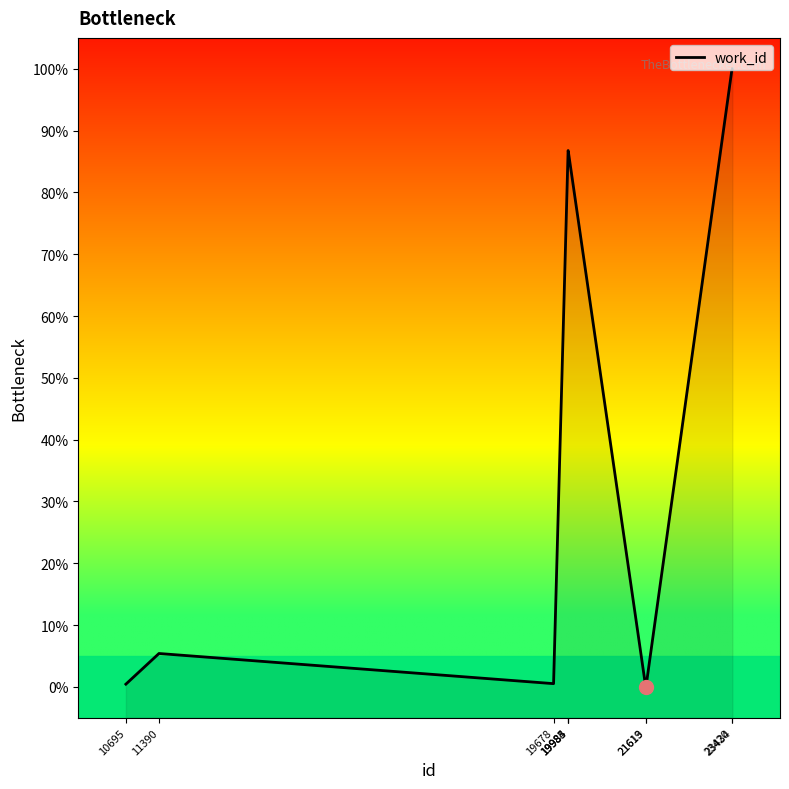

What is the difference between the maximum and minimum values?

100.0